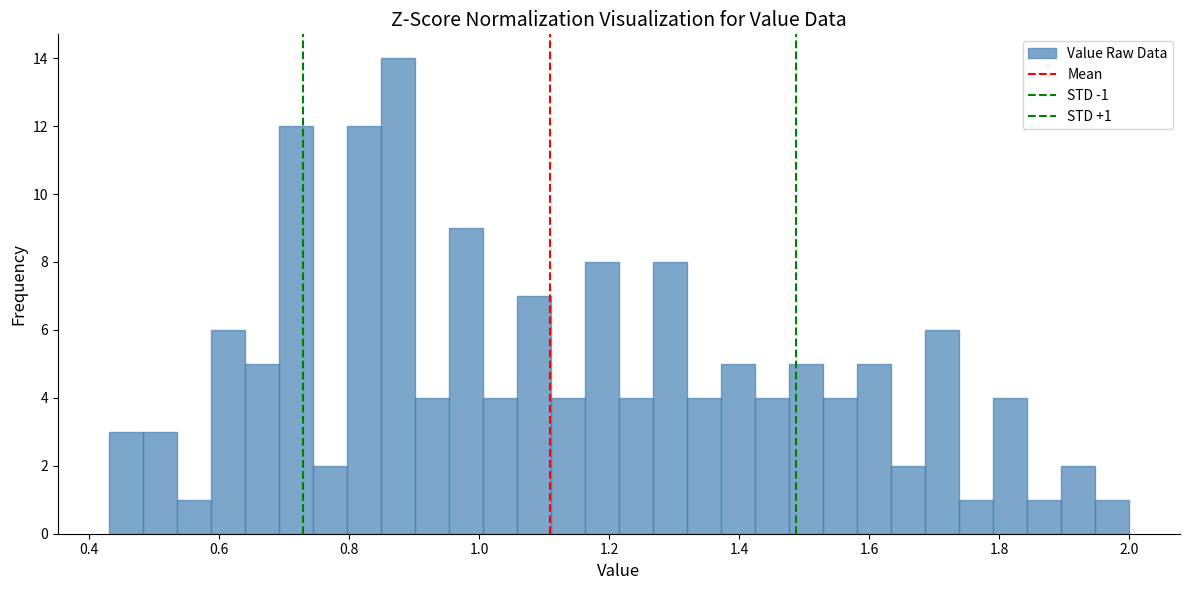

Read against the x-axis, roughly where is the centre of the tallest bar?

0.88